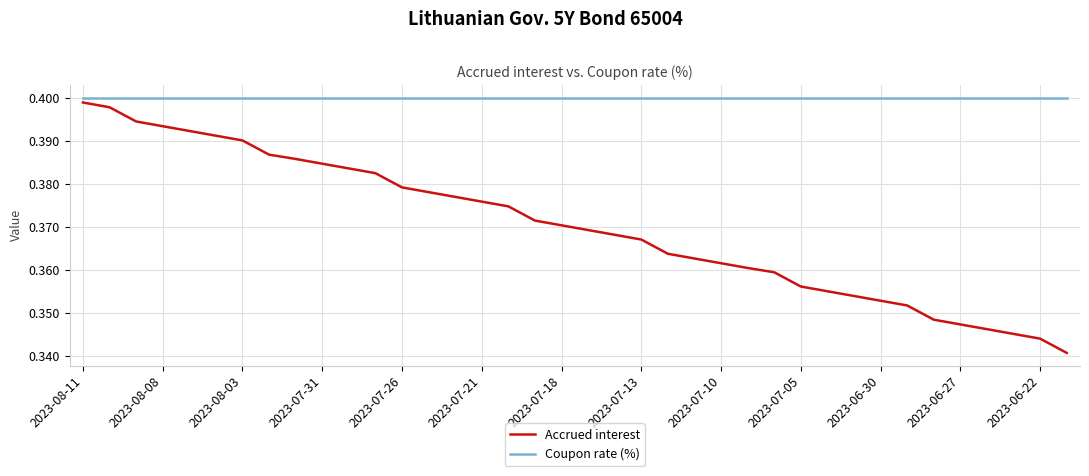

List the series in order of their overall mean, lowest first.

Accrued interest, Coupon rate (%)